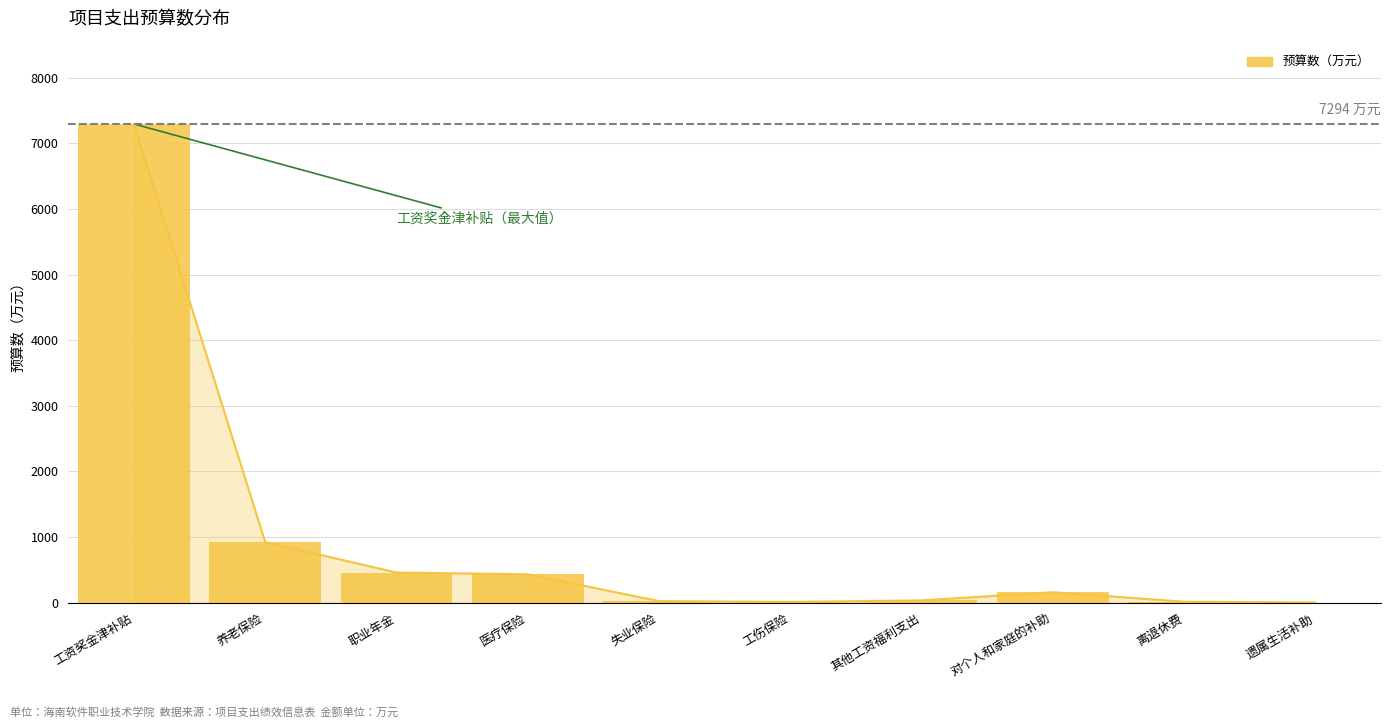

Rank the categories by value from lowest to highest.

遗属生活补助, 工伤保险, 离退休费, 失业保险, 其他工资福利支出, 对个人和家庭的补助, 医疗保险, 职业年金, 养老保险, 工资奖金津补贴